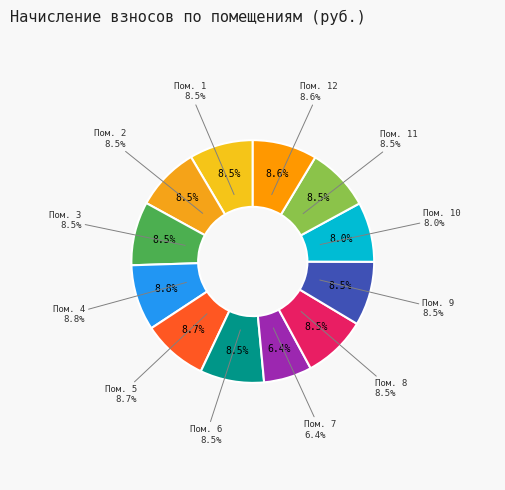

To the nearest percent, what is the combined percentage of 3 and 1?

17%